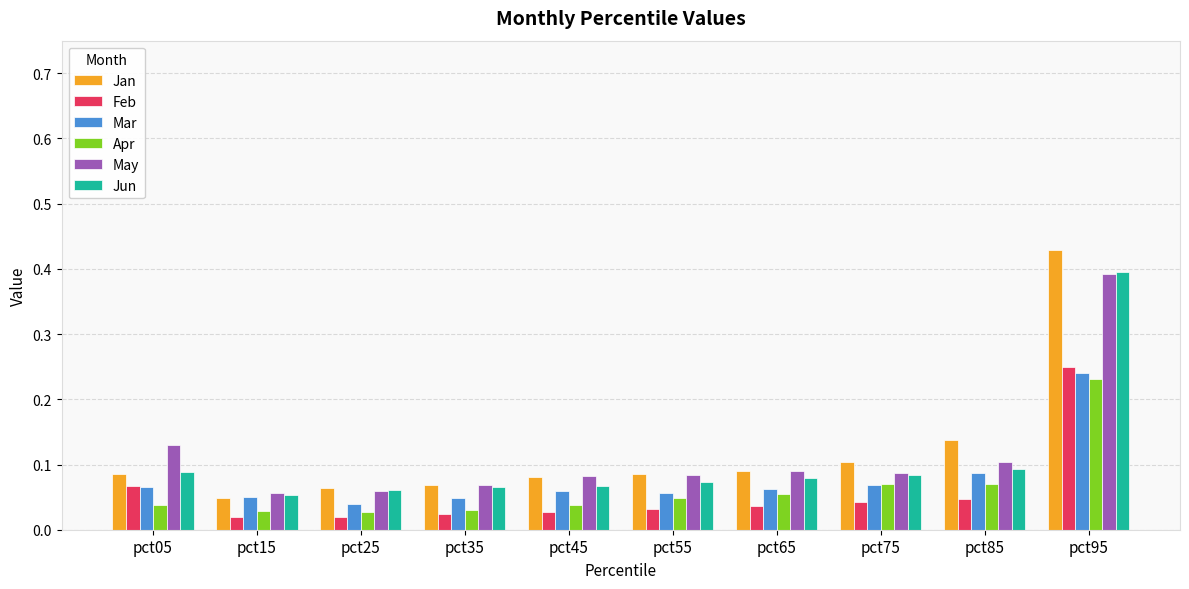

Is the value of May at pct55 greater than the value of Mar at pct35?

Yes